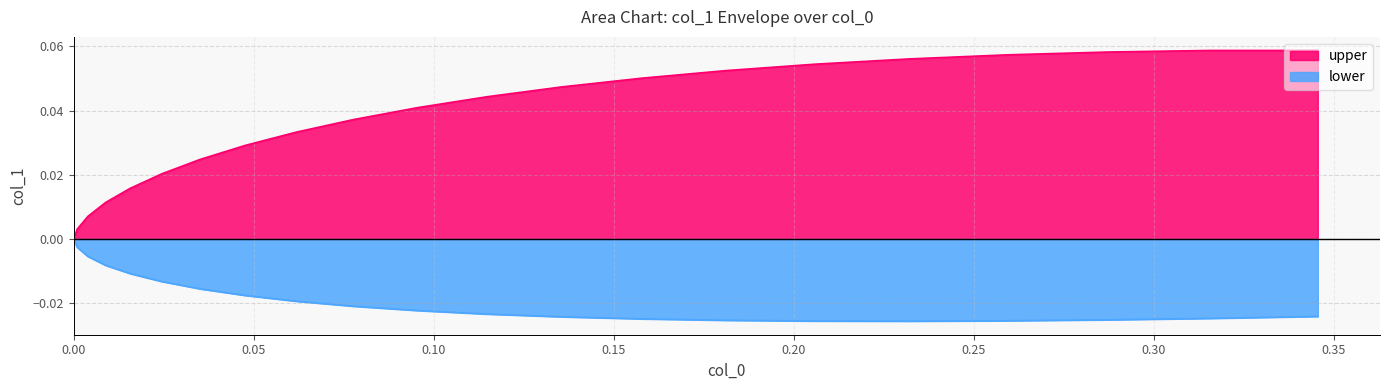

What is the greatest value displayed?

0.1